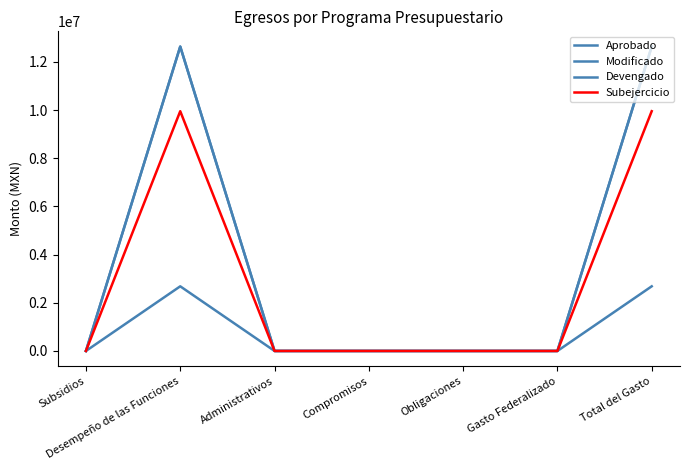

List the labels in order of Devengado value, largest first.

Desempeño de las Funciones, Total del Gasto, Subsidios, Administrativos, Compromisos, Obligaciones, Gasto Federalizado